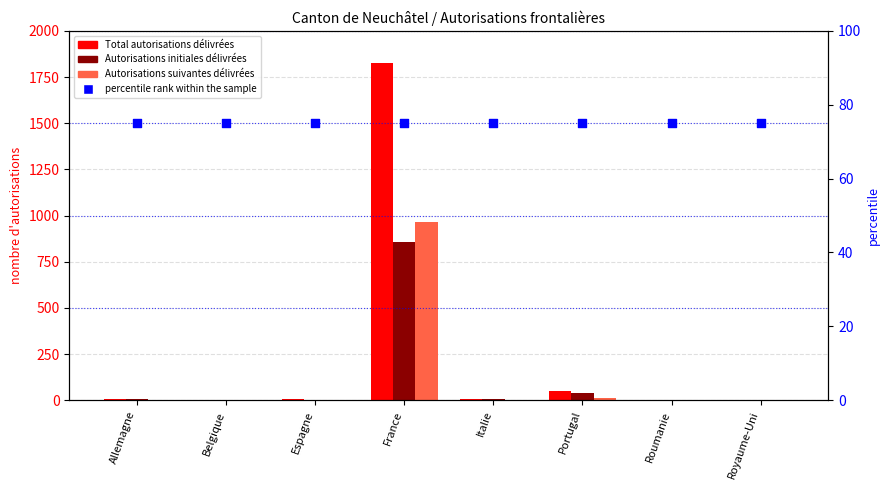

At which category is the sum across all series the highest?

France